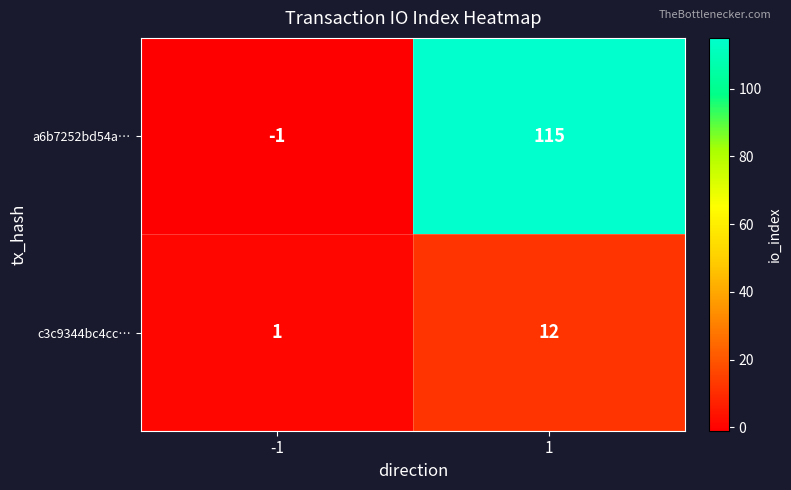

At which category is the sum across all series the highest?

1